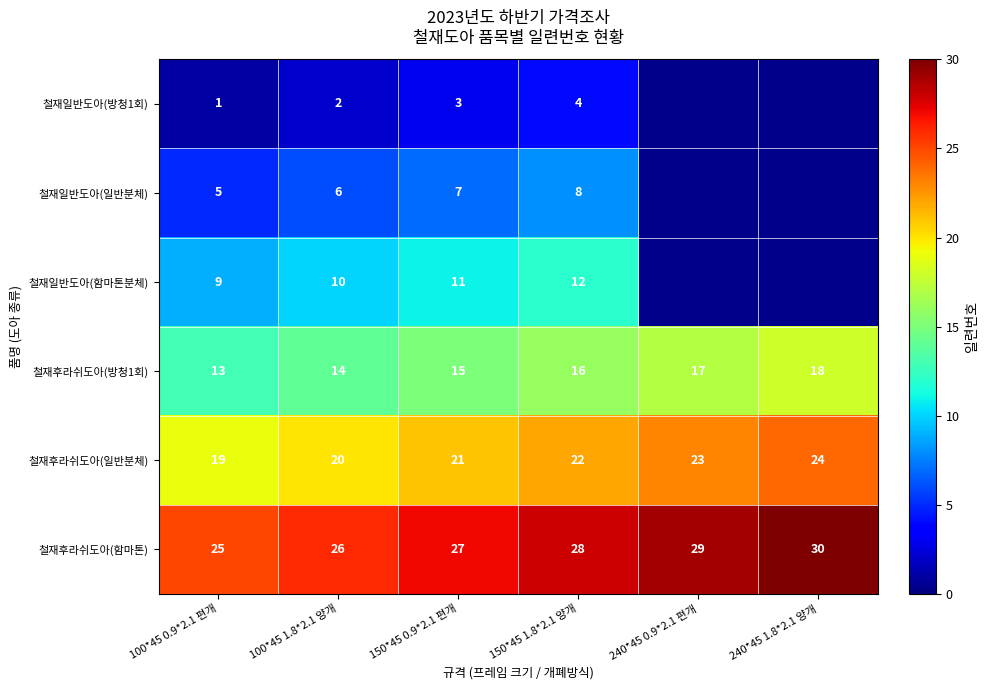

How many 철재후라쉬도아(일반분체) values are between 20 and 23?

4